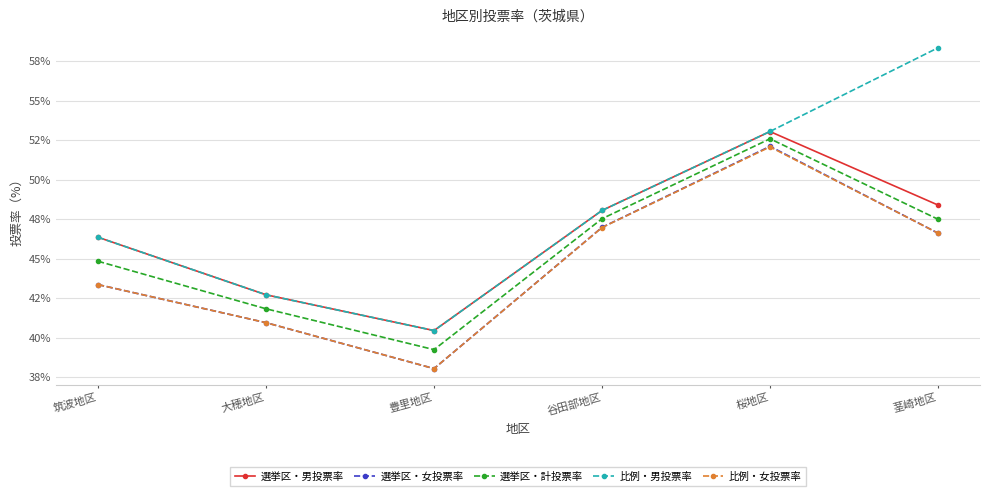

Is this an area chart (filled region under the line)?

No